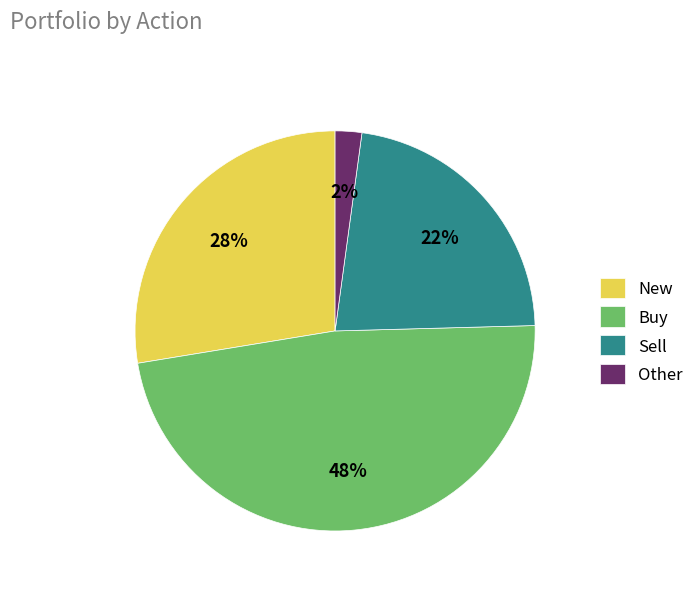

Rank the categories by value from highest to lowest.

Buy, New, Sell, Other